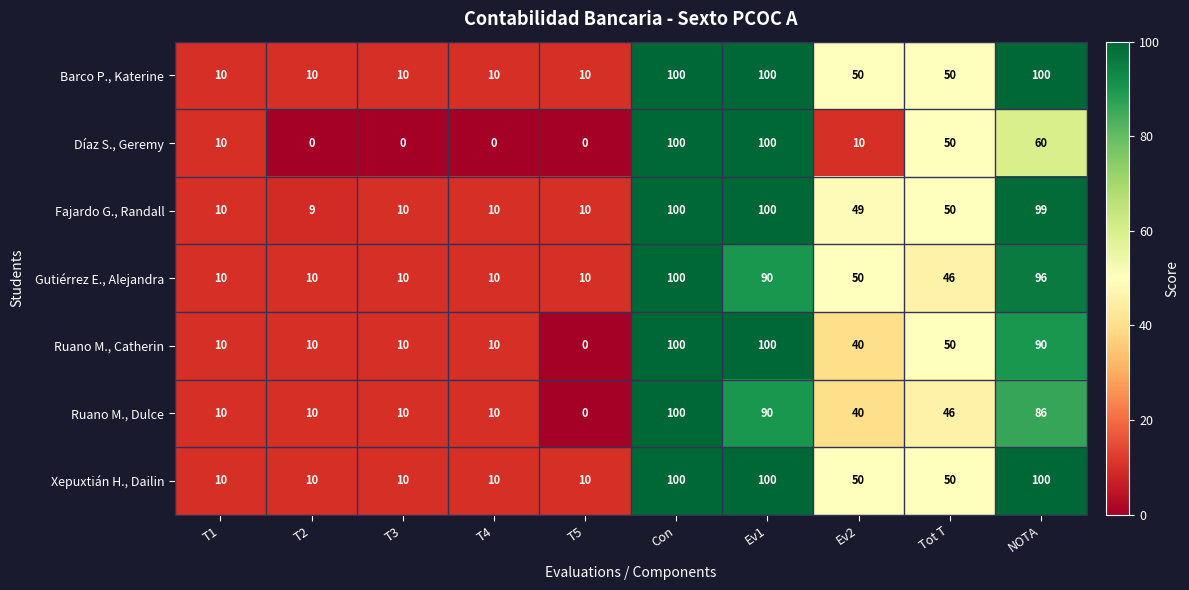

What is the difference between the maximum and minimum values in the Ruano M., Catherin series?

100